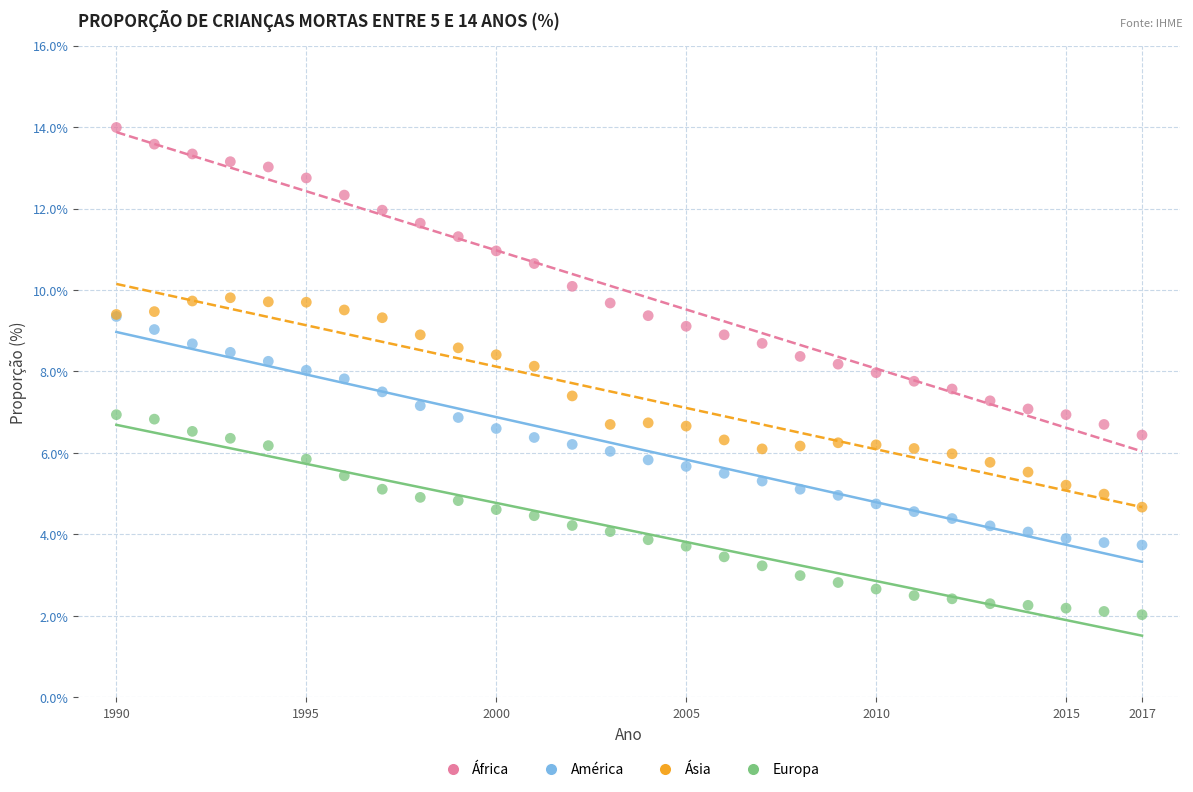

Which series reaches the minimum Y coordinate?

Europa